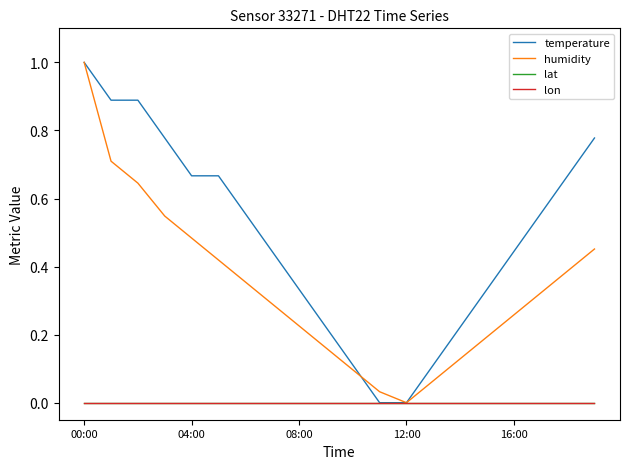

Which series has the largest total across all categories?

temperature